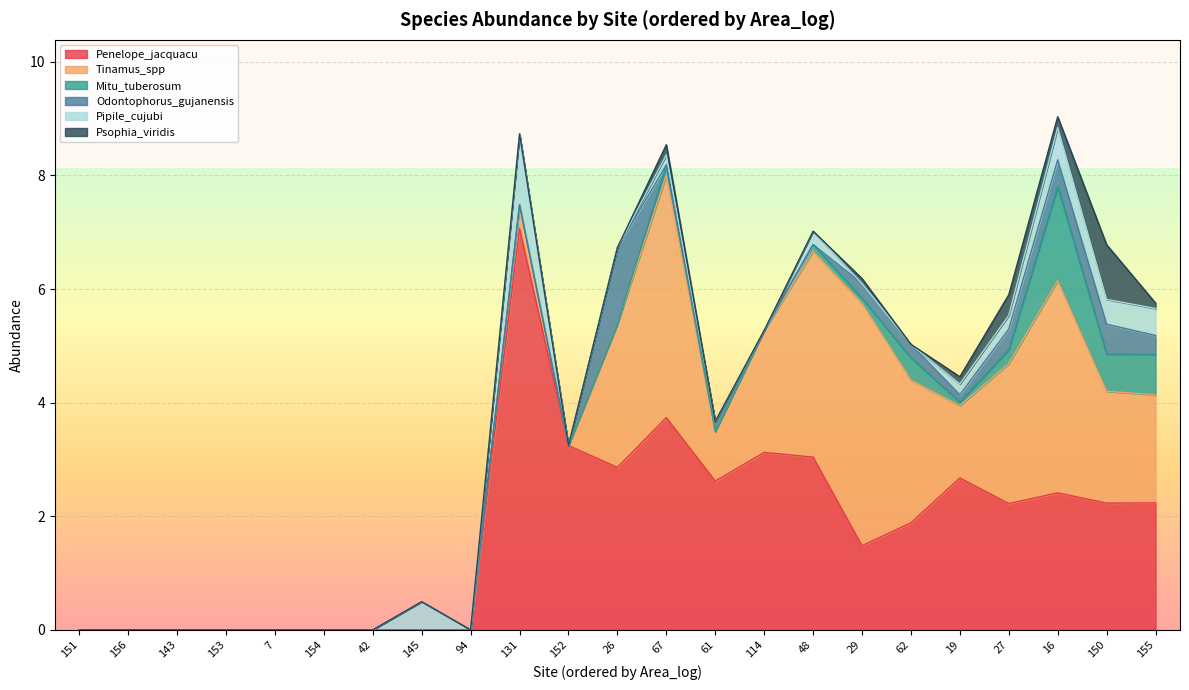

At 152, list the series in order from largest to smallest.

Penelope_jacquacu, Tinamus_spp, Mitu_tuberosum, Odontophorus_gujanensis, Pipile_cujubi, Psophia_viridis